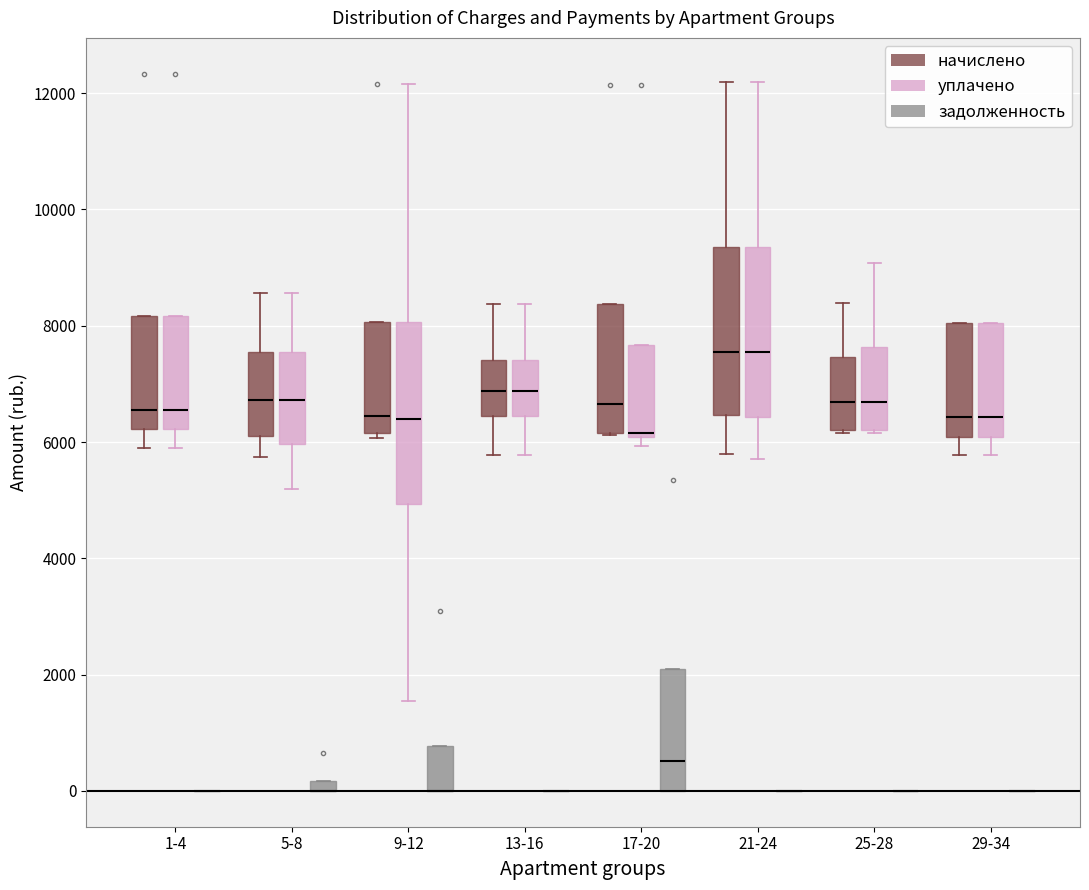

Where is the lower edge of the box for 29-34 (уплачено) on the y-axis? The values are not printed on the chart, so give them approximately, as read against the axis.

6000